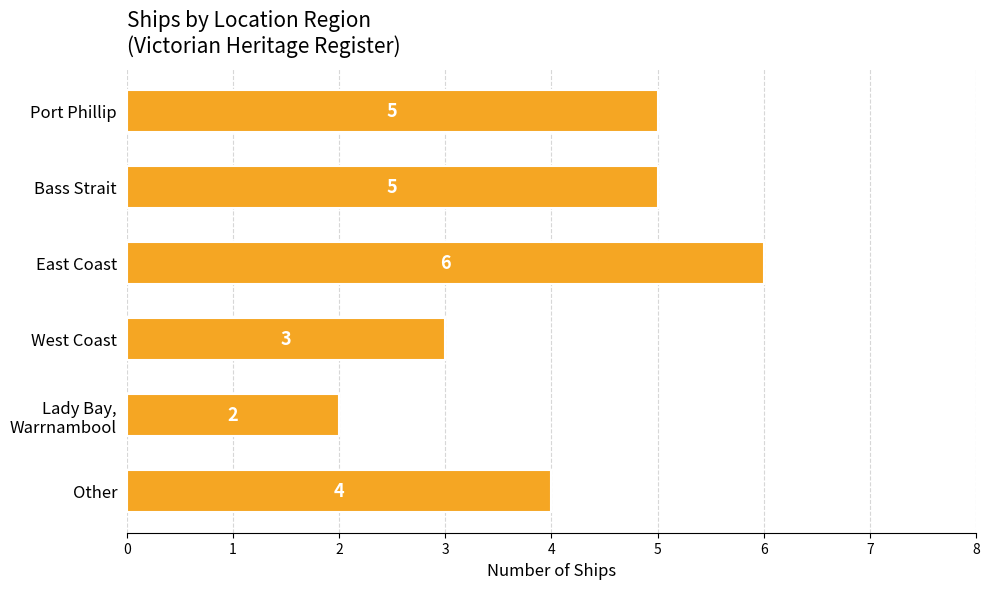

How many values are between 3 and 5?

4